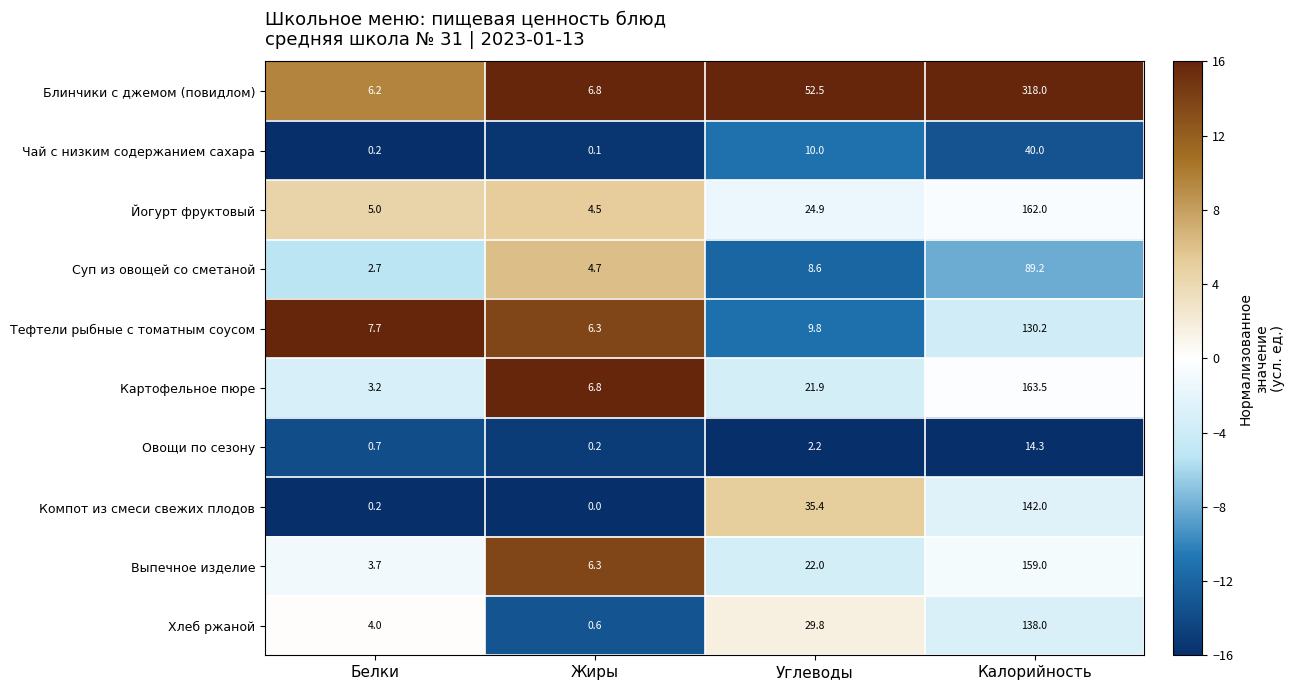

At which category does the chart reach its peak across all series?

Калорийность